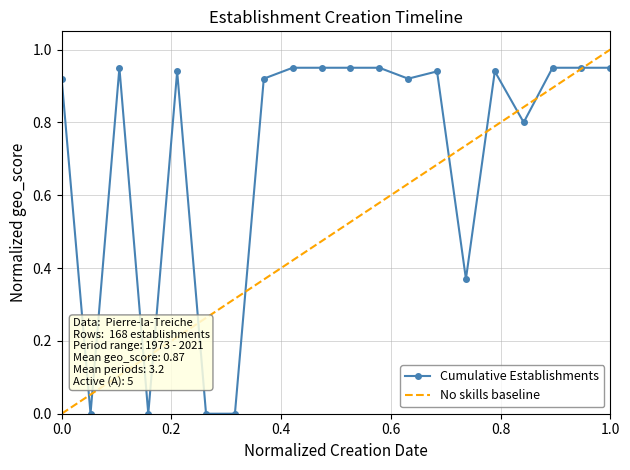

True or false: Cumulative Establishments has more than 1 interior local peaks.

True